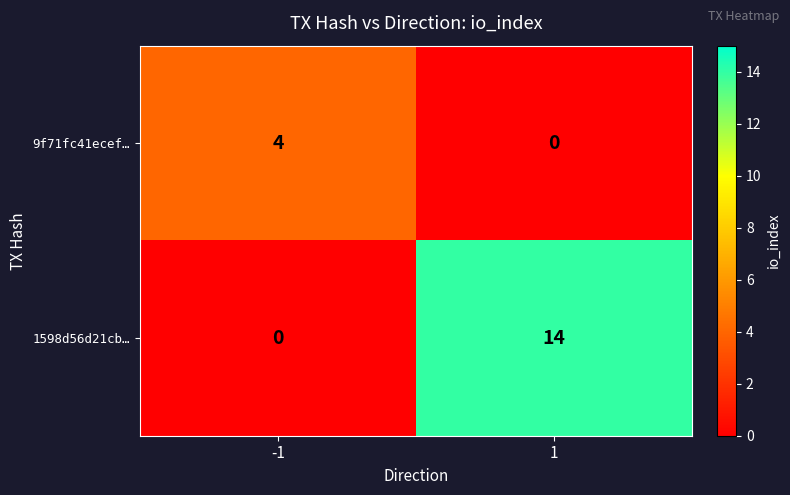

What is the difference between the 1598d56d21cb… values at 1 and -1?

14